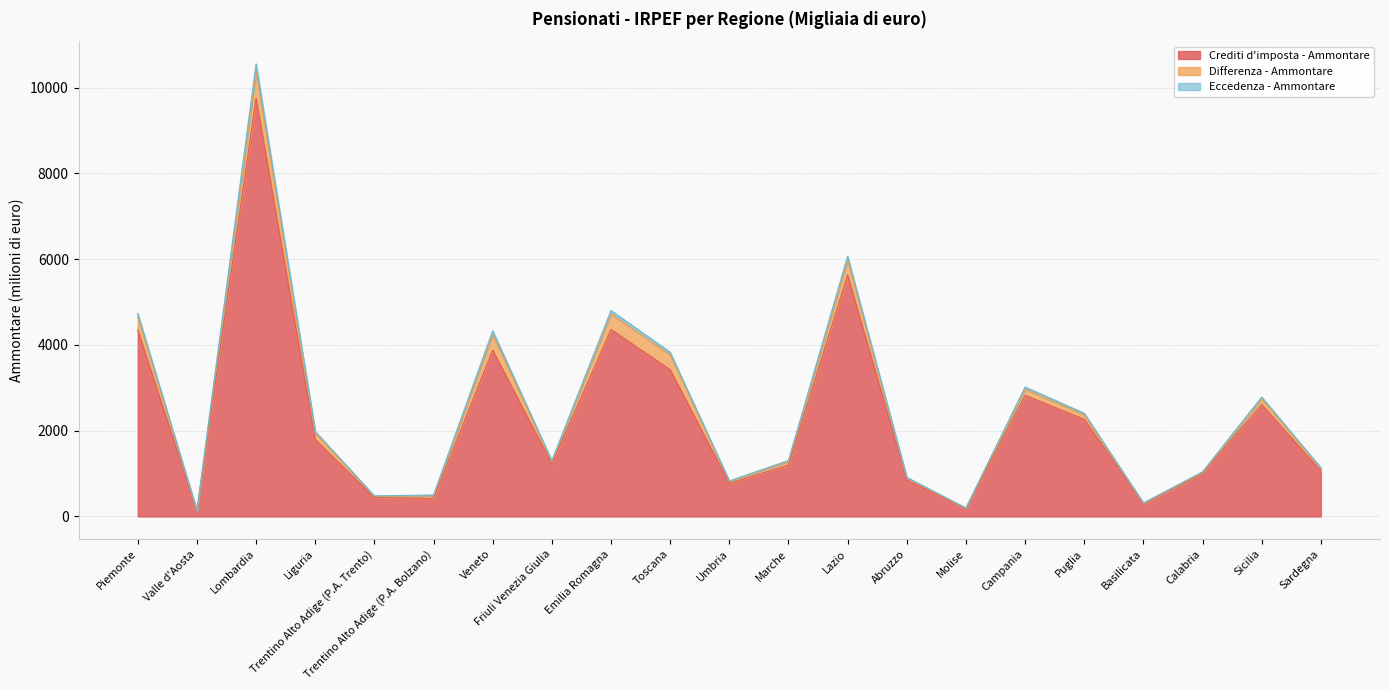

True or false: Crediti d'imposta - Ammontare and Eccedenza - Ammontare cross at least once.

False